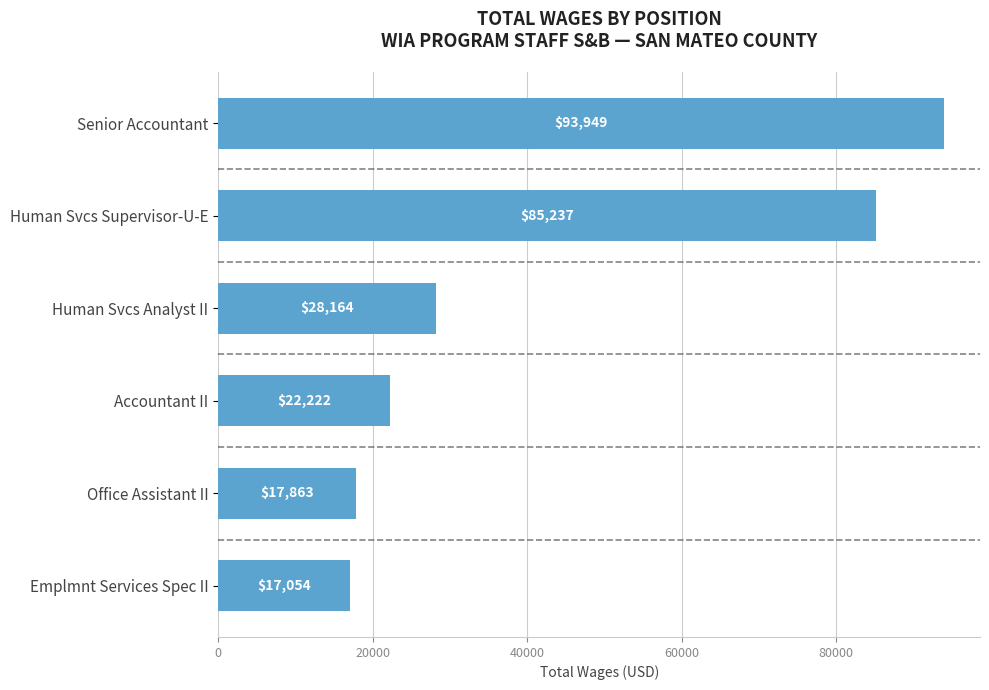

True or false: the data shows 22222 at Accountant II.

True